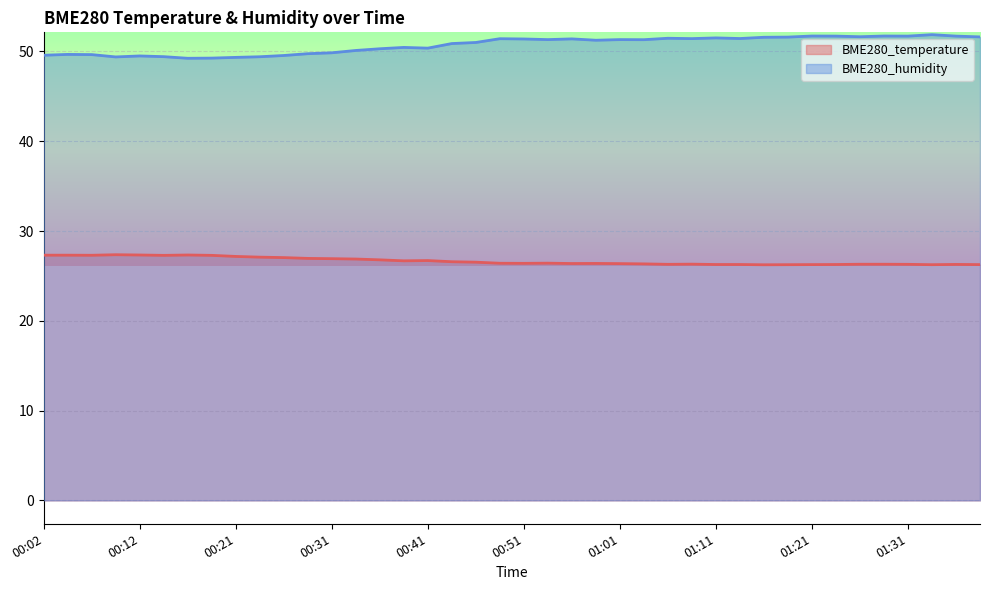

Reading left to right, list all the values displayed in this chart.

BME280_temperature: 00:02=27.3	00:04=27.3	00:07=27.3	00:09=27.4	00:12=27.3	00:14=27.3	00:16=27.3	00:19=27.3	00:21=27.2	00:24=27.1	00:26=27.0	00:29=26.9	00:31=26.9	00:34=26.9	00:36=26.8	00:39=26.7	00:41=26.7	00:44=26.6	00:46=26.5	00:48=26.4	00:51=26.4	00:53=26.4	00:56=26.4	00:58=26.4	01:01=26.4	01:03=26.3	01:06=26.3	01:08=26.3	01:11=26.3	01:13=26.3	01:16=26.2	01:18=26.2	01:21=26.3	01:23=26.3	01:26=26.3	01:28=26.3	01:31=26.3	01:33=26.2	01:36=26.3	01:38=26.3
BME280_humidity: 00:02=49.6	00:04=49.7	00:07=49.6	00:09=49.4	00:12=49.5	00:14=49.4	00:16=49.2	00:19=49.3	00:21=49.3	00:24=49.4	00:26=49.5	00:29=49.8	00:31=49.9	00:34=50.1	00:36=50.3	00:39=50.5	00:41=50.4	00:44=50.9	00:46=51.0	00:48=51.4	00:51=51.4	00:53=51.3	00:56=51.4	00:58=51.2	01:01=51.3	01:03=51.3	01:06=51.5	01:08=51.4	01:11=51.5	01:13=51.4	01:16=51.6	01:18=51.6	01:21=51.7	01:23=51.7	01:26=51.6	01:28=51.7	01:31=51.7	01:33=51.9	01:36=51.7	01:38=51.6